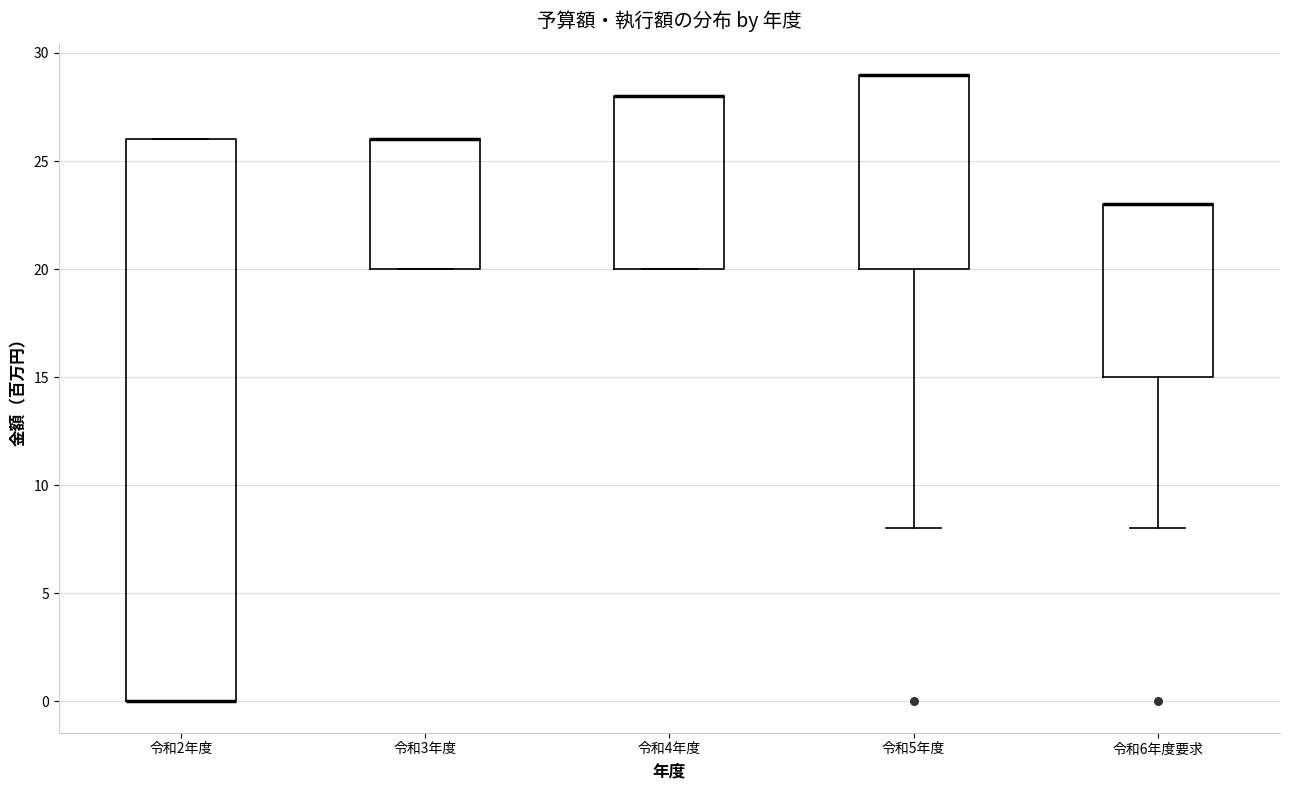

Comparing the boxes themselves (not the whiskers), which one is the tallest?

令和2年度